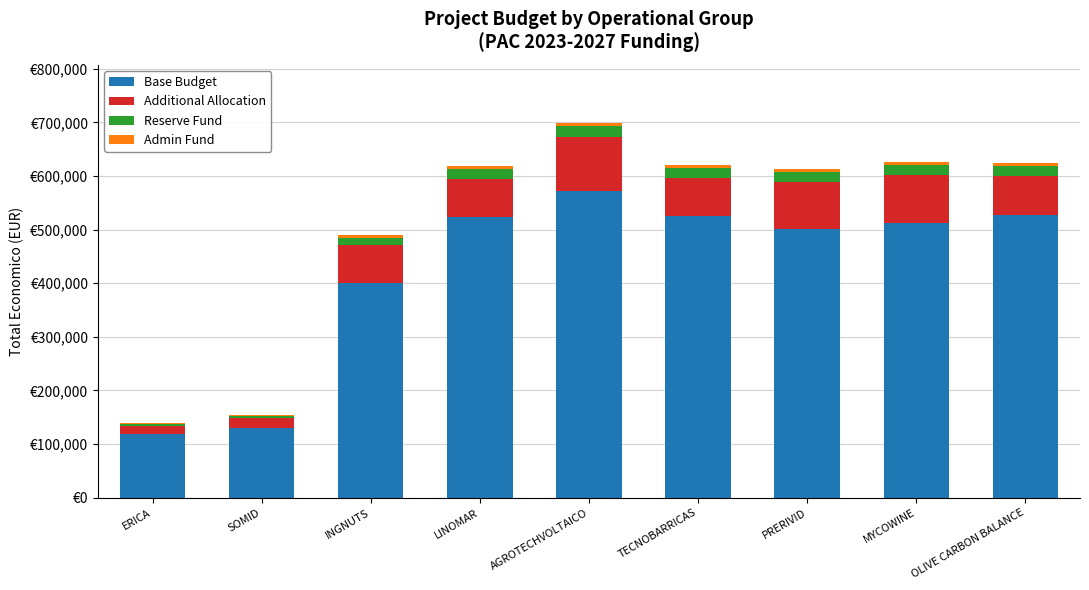

True or false: Admin Fund has a value of 6728.1 at AGROTECHVOLTAICO.

True